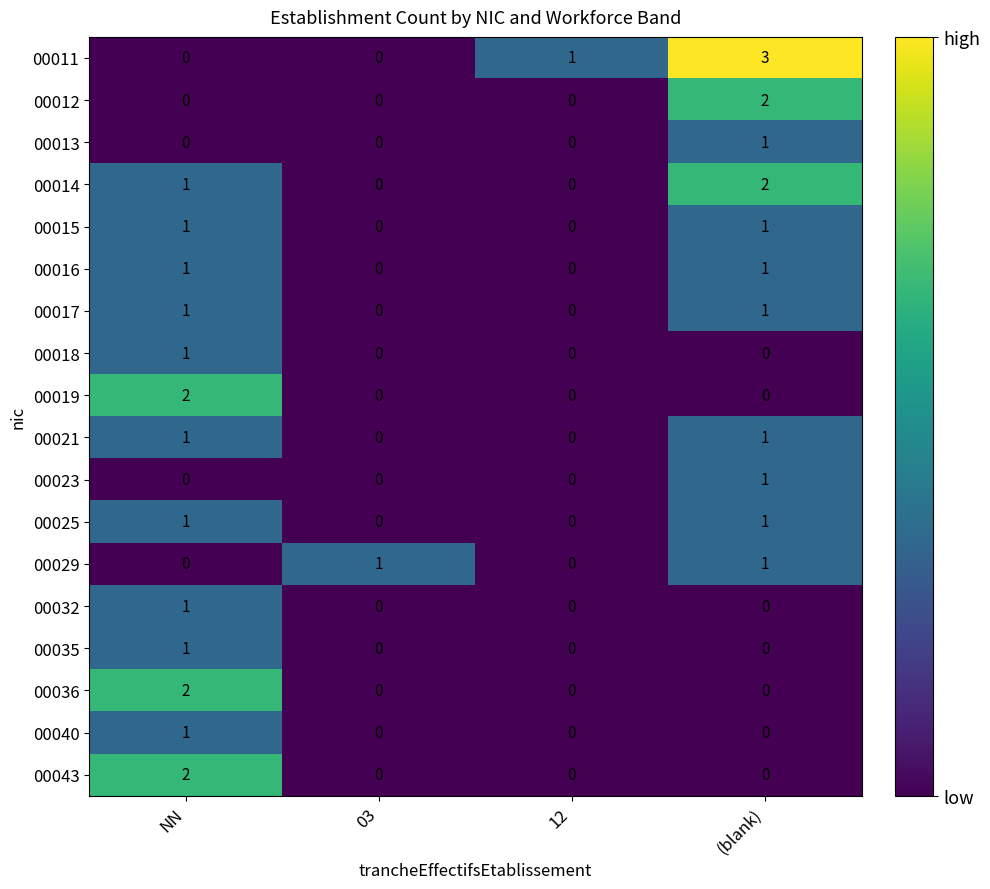

True or false: 00014 has a value of -1 at 03.

False